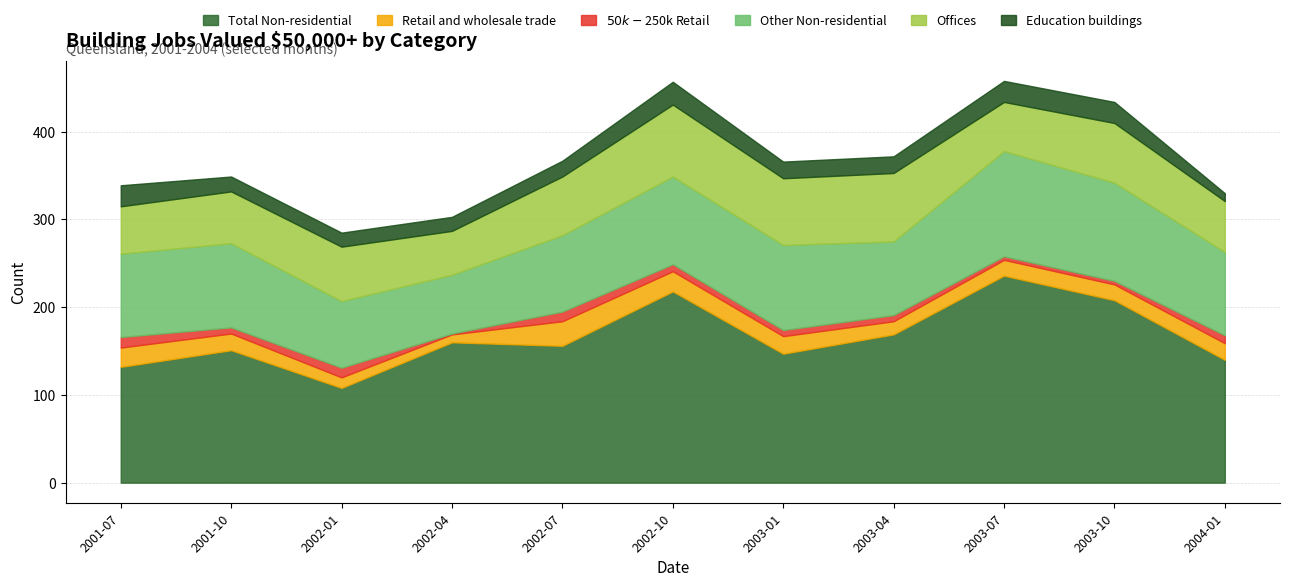

Which category has the lowest value across all series?

2002-04